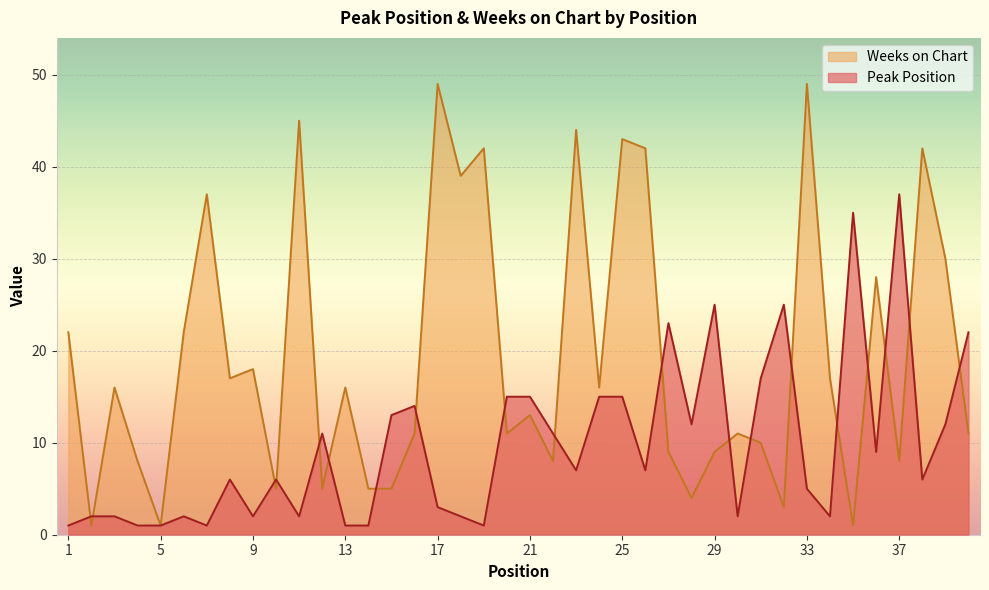

What is the value of the Weeks on Chart point at the 26th from the left?

42